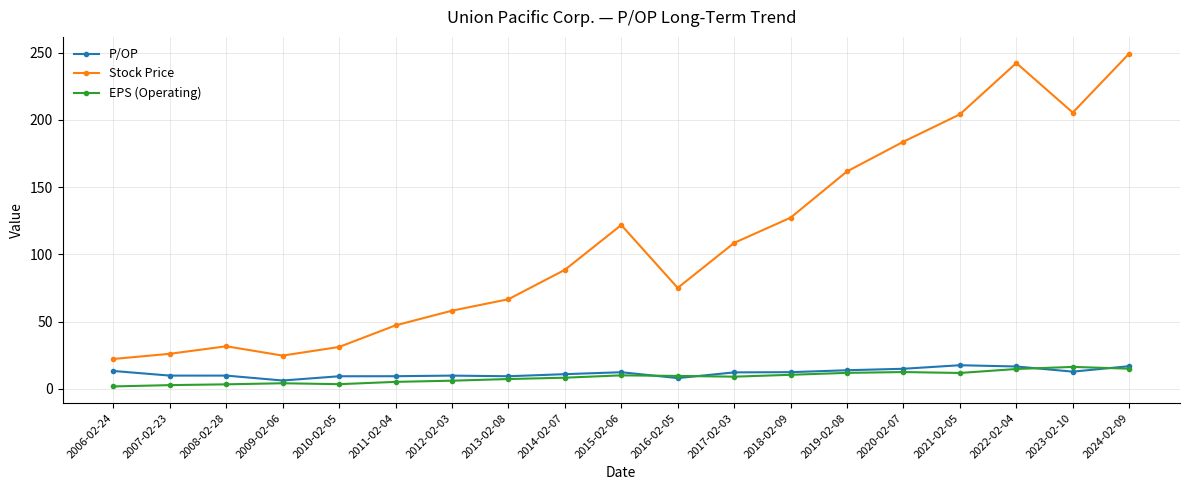

What is the label of the 17th point from the left?

2022-02-04